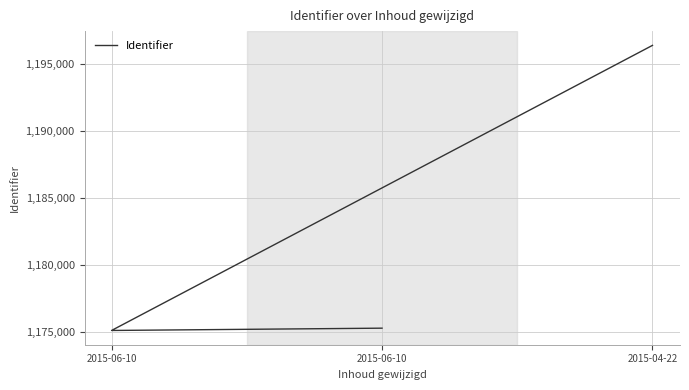

What is the change in value from 2015-04-22 to 2015-06-10?

-21277